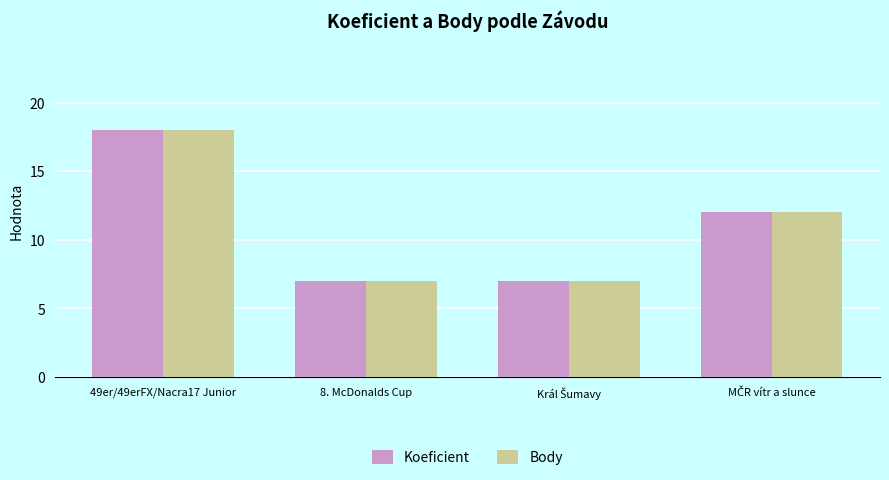

Reading left to right, list all the values displayed in this chart.

Koeficient: 18	7	7	12
Body: 18	7	7	12